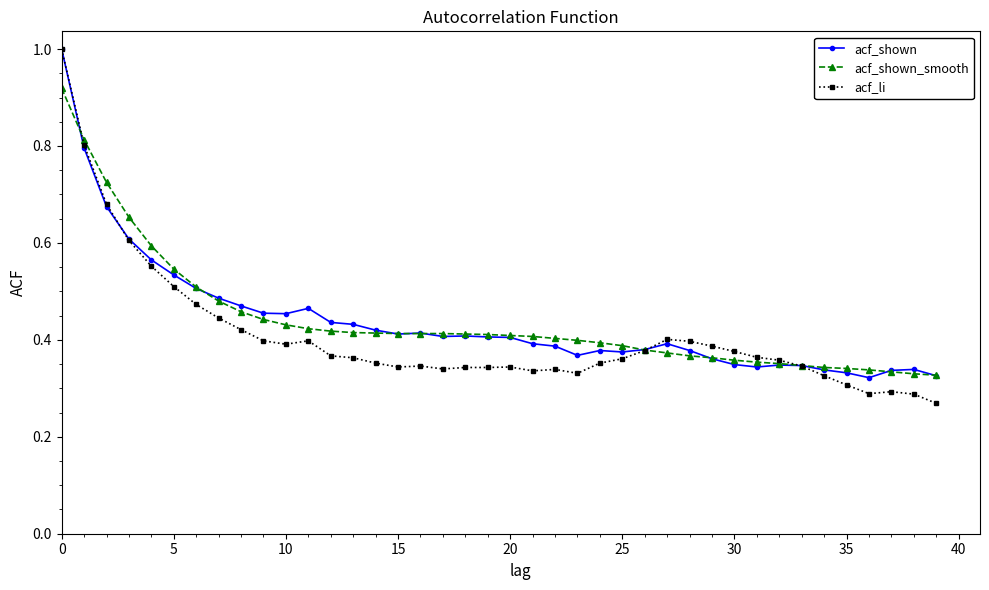

Which series has the largest range (max minus min)?

acf_li